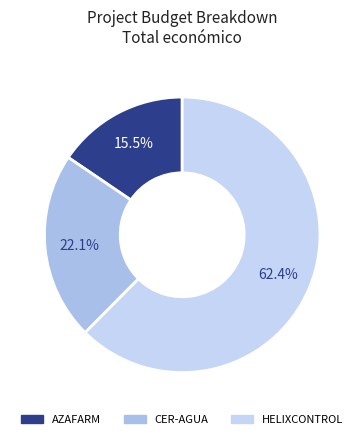

Which slice is the largest?

HELIXCONTROL